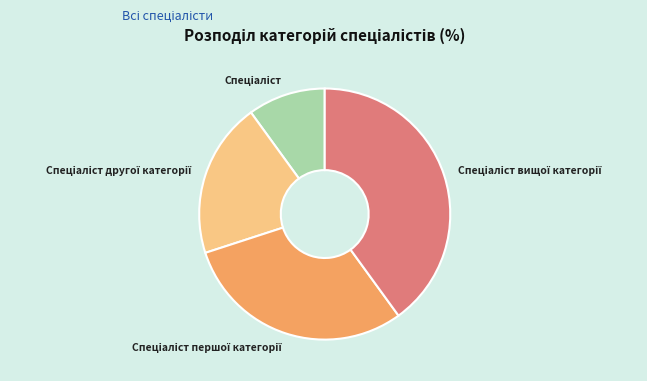

Is there any slice that represents more than half of the pie?

No